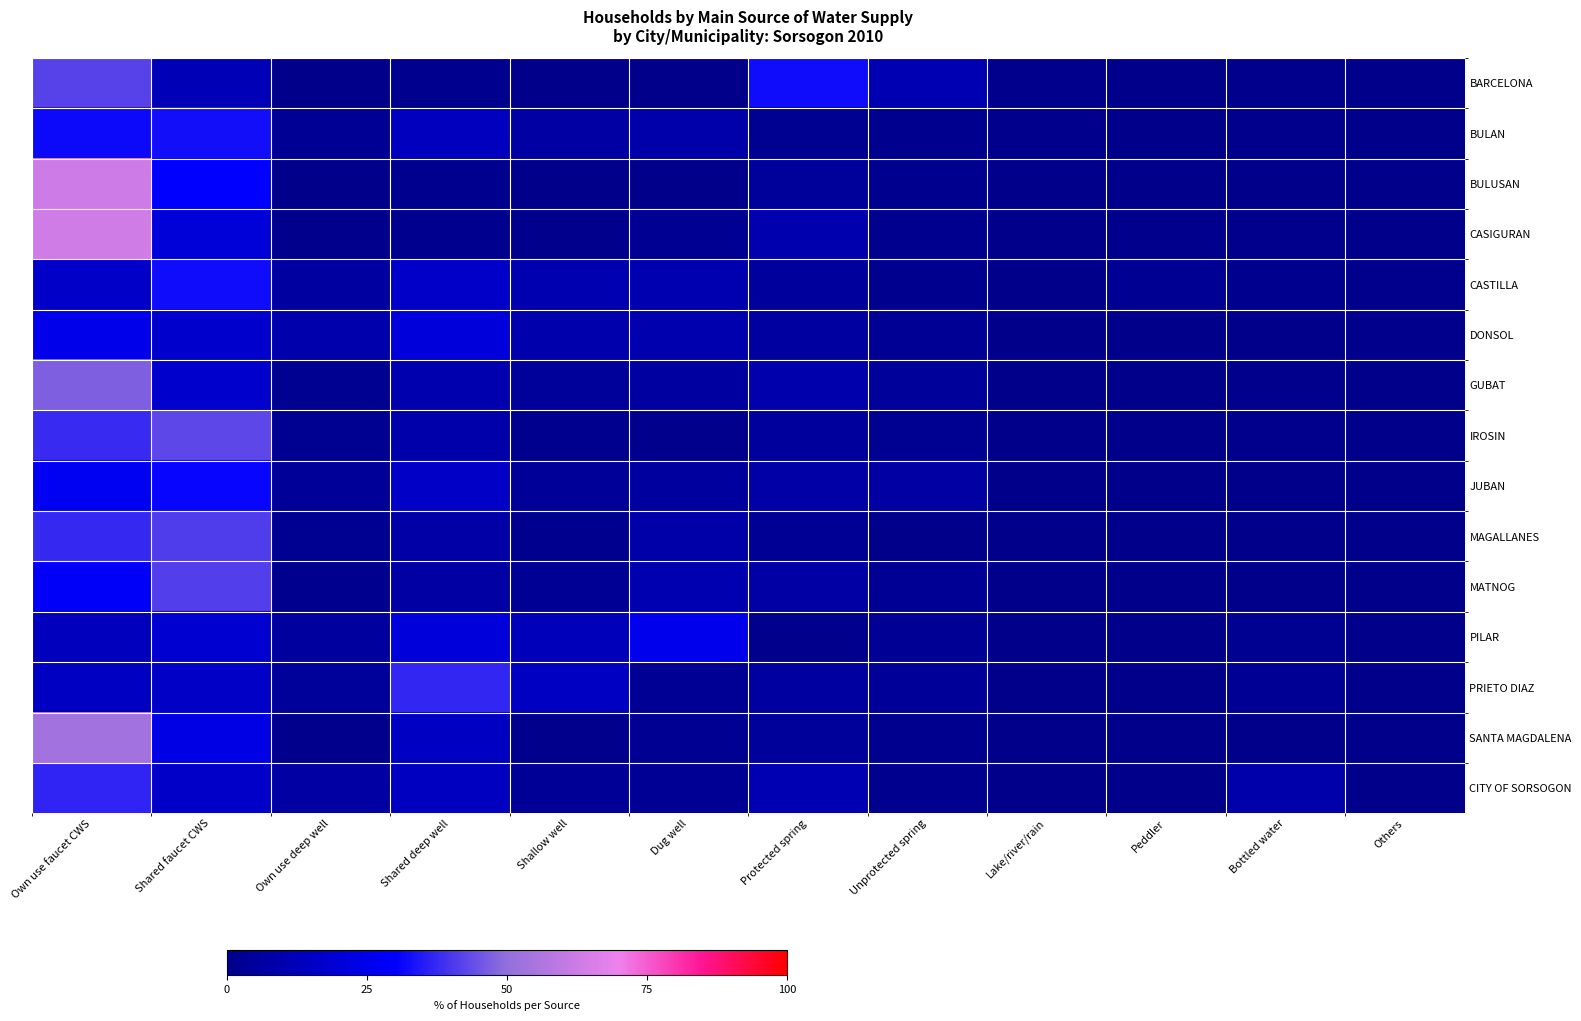

Reading left to right, transcribe all the data shown in this chart.

BARCELONA: Own use faucet CWS=42.1	Shared faucet CWS=11.7	Own use deep well=0.2	Shared deep well=1.2	Shallow well=0.4	Dug well=0.1	Protected spring=32.3	Unprotected spring=10.9	Lake/river/rain=0.6	Peddler=0.0	Bottled water=0.5	Others=0.0
BULAN: Own use faucet CWS=32.0	Shared faucet CWS=32.7	Own use deep well=3.1	Shared deep well=13.3	Shallow well=6.3	Dug well=8.3	Protected spring=1.8	Unprotected spring=0.8	Lake/river/rain=0.6	Peddler=0.2	Bottled water=0.7	Others=0.0
BULUSAN: Own use faucet CWS=62.6	Shared faucet CWS=29.9	Own use deep well=0.3	Shared deep well=1.0	Shallow well=0.2	Dug well=0.3	Protected spring=4.1	Unprotected spring=1.3	Lake/river/rain=0.3	Peddler=0.0	Bottled water=0.0	Others=0.0
CASIGURAN: Own use faucet CWS=63.4	Shared faucet CWS=20.0	Own use deep well=0.5	Shared deep well=1.2	Shallow well=0.6	Dug well=2.2	Protected spring=9.6	Unprotected spring=1.4	Lake/river/rain=0.0	Peddler=0.5	Bottled water=0.6	Others=0.0
CASTILLA: Own use faucet CWS=16.3	Shared faucet CWS=32.3	Own use deep well=5.6	Shared deep well=16.2	Shallow well=10.0	Dug well=10.1	Protected spring=4.9	Unprotected spring=1.0	Lake/river/rain=0.0	Peddler=2.2	Bottled water=1.1	Others=0.4
DONSOL: Own use faucet CWS=24.8	Shared faucet CWS=17.0	Own use deep well=8.9	Shared deep well=21.0	Shallow well=8.8	Dug well=9.5	Protected spring=6.1	Unprotected spring=2.7	Lake/river/rain=0.1	Peddler=0.0	Bottled water=0.3	Others=0.8
GUBAT: Own use faucet CWS=47.1	Shared faucet CWS=17.2	Own use deep well=1.9	Shared deep well=9.5	Shallow well=4.1	Dug well=5.6	Protected spring=9.2	Unprotected spring=4.4	Lake/river/rain=0.2	Peddler=0.3	Bottled water=0.5	Others=0.0
IROSIN: Own use faucet CWS=37.8	Shared faucet CWS=42.8	Own use deep well=1.8	Shared deep well=8.4	Shallow well=1.0	Dug well=0.5	Protected spring=5.0	Unprotected spring=1.8	Lake/river/rain=0.0	Peddler=0.2	Bottled water=0.6	Others=0.0
JUBAN: Own use faucet CWS=26.6	Shared faucet CWS=31.0	Own use deep well=3.7	Shared deep well=15.9	Shallow well=3.8	Dug well=5.3	Protected spring=7.4	Unprotected spring=6.3	Lake/river/rain=0.0	Peddler=0.0	Bottled water=0.1	Others=0.0
MAGALLANES: Own use faucet CWS=37.4	Shared faucet CWS=41.0	Own use deep well=1.7	Shared deep well=7.2	Shallow well=1.5	Dug well=7.9	Protected spring=2.9	Unprotected spring=0.1	Lake/river/rain=0.1	Peddler=0.1	Bottled water=0.1	Others=0.1
MATNOG: Own use faucet CWS=28.4	Shared faucet CWS=41.3	Own use deep well=1.2	Shared deep well=6.3	Shallow well=3.0	Dug well=9.9	Protected spring=6.7	Unprotected spring=3.0	Lake/river/rain=0.1	Peddler=0.0	Bottled water=0.1	Others=0.0
PILAR: Own use faucet CWS=12.9	Shared faucet CWS=18.3	Own use deep well=5.2	Shared deep well=20.9	Shallow well=12.2	Dug well=25.1	Protected spring=0.7	Unprotected spring=2.8	Lake/river/rain=0.1	Peddler=0.1	Bottled water=1.6	Others=0.0
PRIETO DIAZ: Own use faucet CWS=14.5	Shared faucet CWS=15.2	Own use deep well=4.0	Shared deep well=36.8	Shallow well=14.7	Dug well=2.3	Protected spring=5.5	Unprotected spring=3.9	Lake/river/rain=0.0	Peddler=0.4	Bottled water=2.6	Others=0.0
SANTA MAGDALENA: Own use faucet CWS=53.4	Shared faucet CWS=23.5	Own use deep well=0.4	Shared deep well=14.7	Shallow well=0.4	Dug well=2.0	Protected spring=4.3	Unprotected spring=1.1	Lake/river/rain=0.0	Peddler=0.0	Bottled water=0.1	Others=0.0
CITY OF SORSOGON: Own use faucet CWS=36.4	Shared faucet CWS=16.4	Own use deep well=6.3	Shared deep well=14.1	Shallow well=3.4	Dug well=2.7	Protected spring=10.2	Unprotected spring=1.4	Lake/river/rain=0.1	Peddler=0.3	Bottled water=8.5	Others=0.3